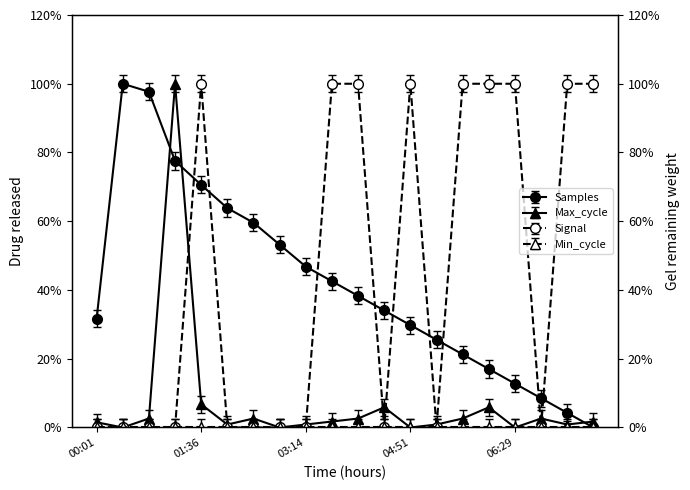

What is the difference between the highest and lowest values at 04:51?

100.0